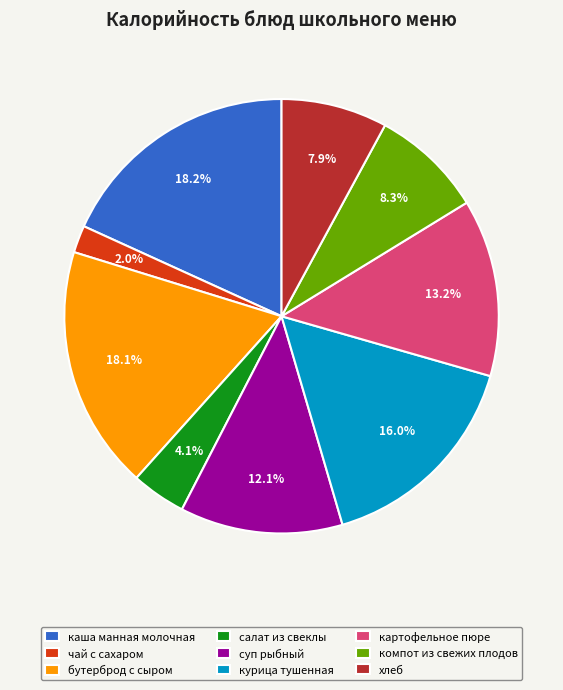

Between хлеб and салат из свеклы, which is larger?

хлеб